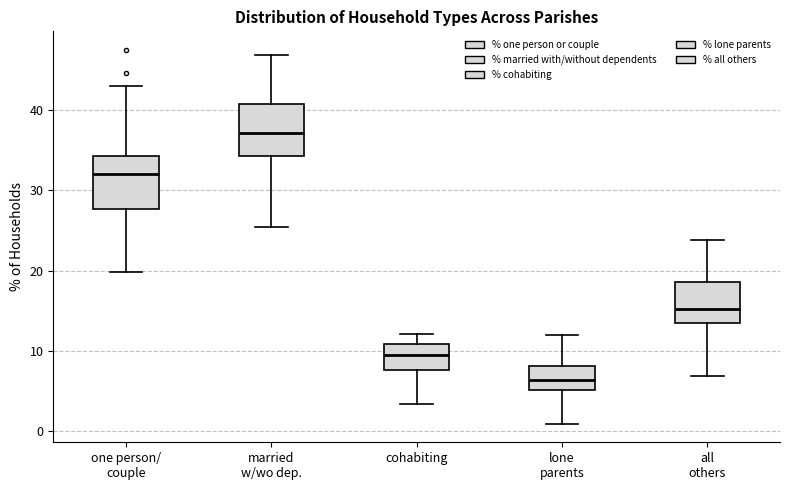

Where is the upper edge of the box for cohabiting on the y-axis? The values are not printed on the chart, so give them approximately, as read against the axis.

11